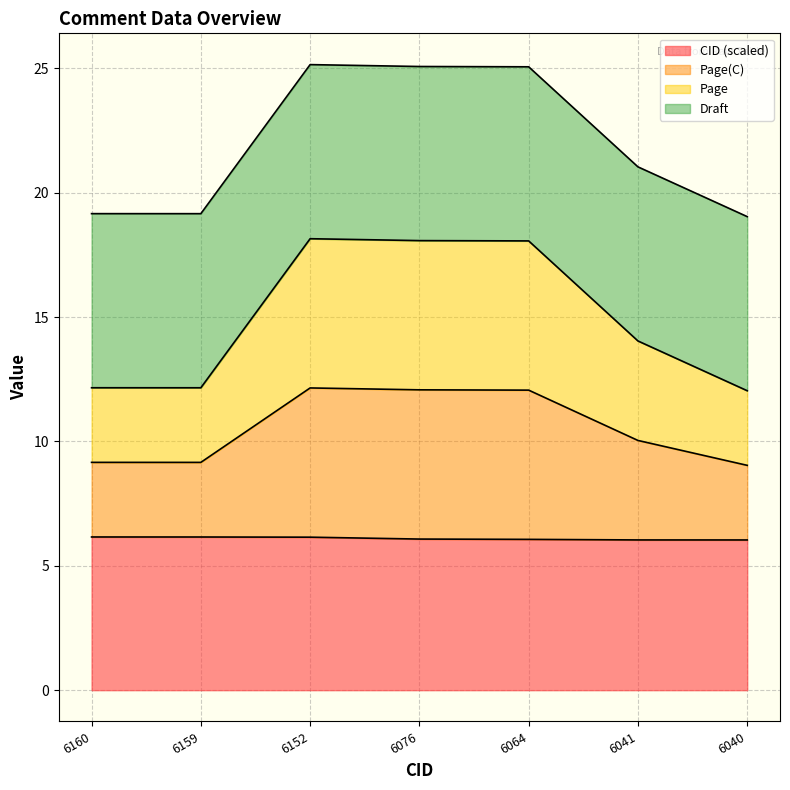

What is the minimum value for CID?

6.0